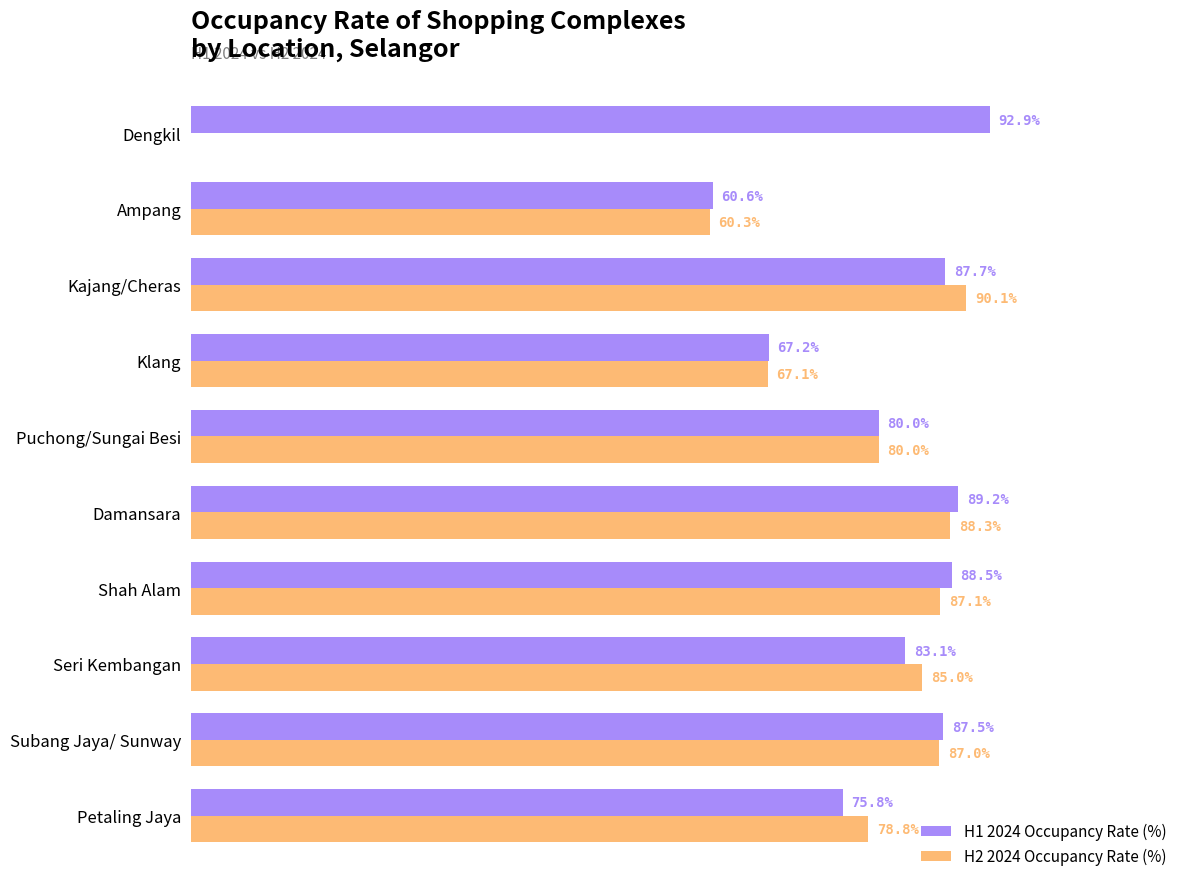

Between Kajang/Cheras and Ampang, which series saw the biggest shift?

H2 2024 Occupancy Rate (%)